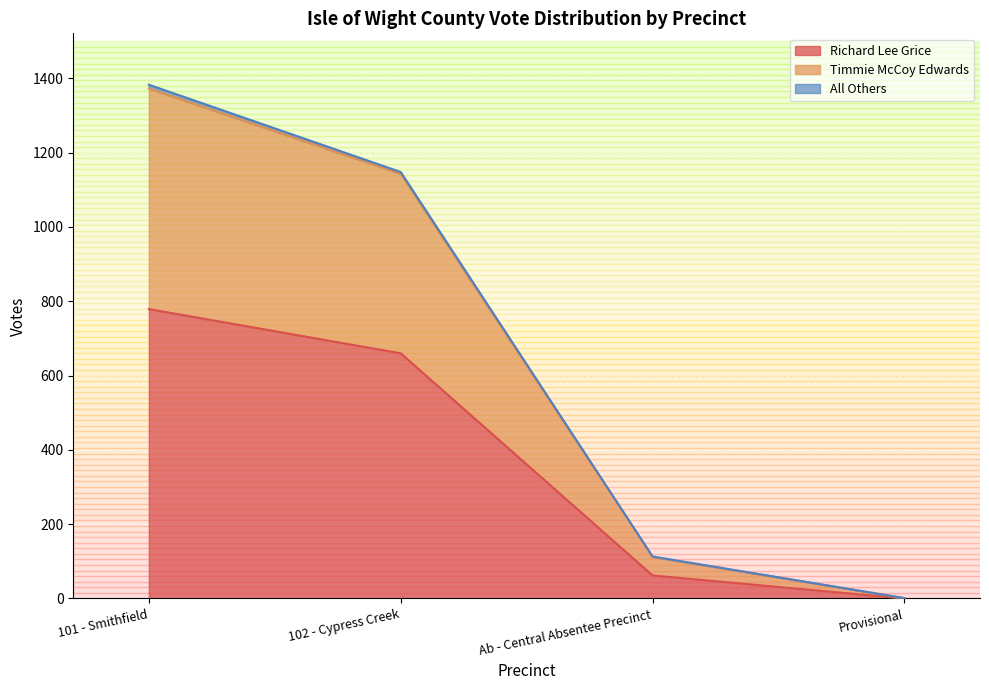

Rank the categories by Richard Lee Grice value from highest to lowest.

101 - Smithfield, 102 - Cypress Creek, Ab - Central Absentee Precinct, Provisional